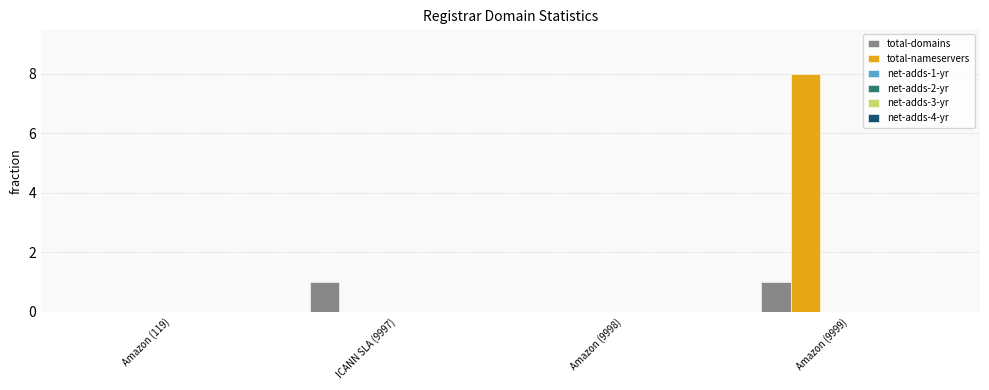

What is the greatest value displayed?

8